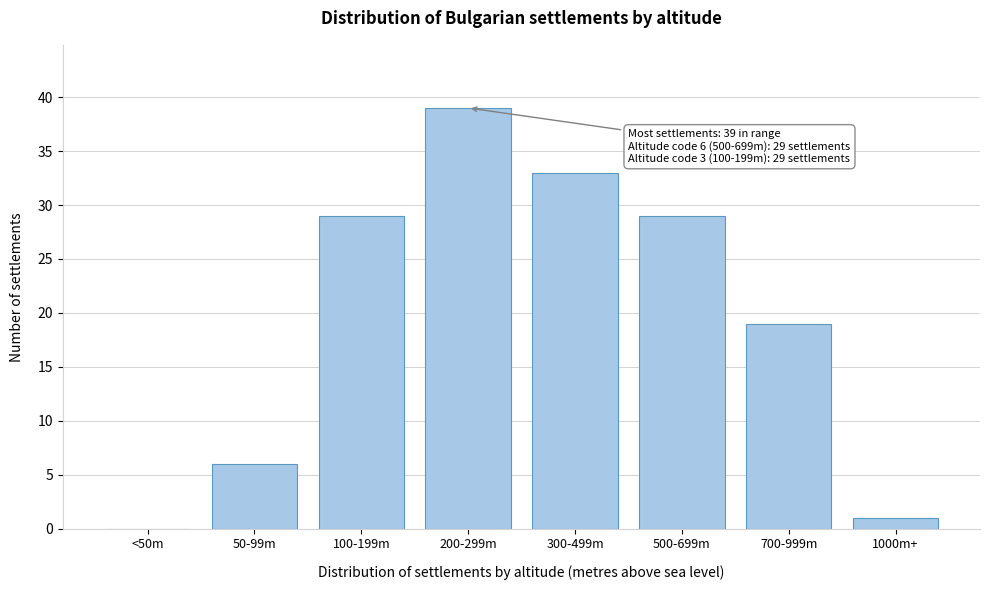

Reading left to right, transcribe all the data shown in this chart.

<50m=0	50-99m=6	100-199m=29	200-299m=39	300-499m=33	500-699m=29	700-999m=19	1000m+=1